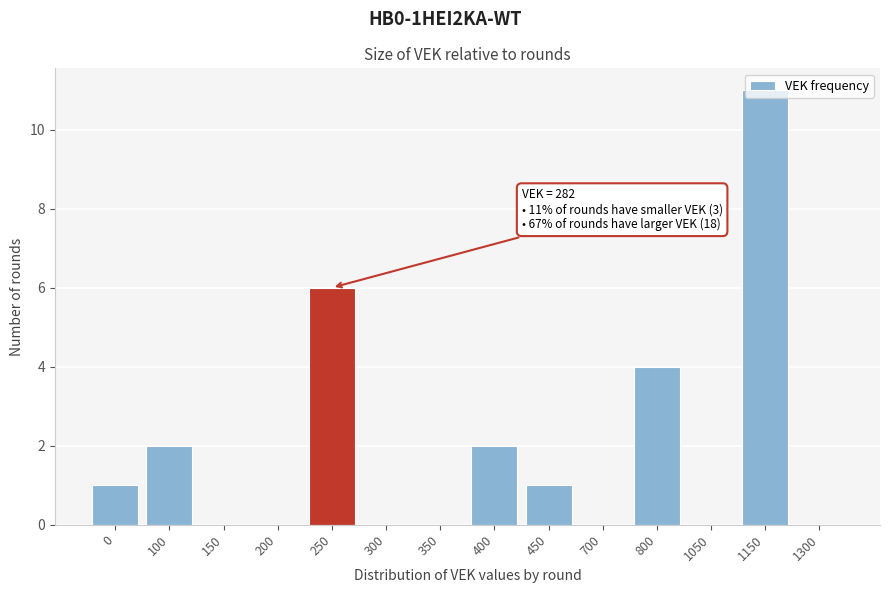

What is the change in value from 1150 to 1300?

-11